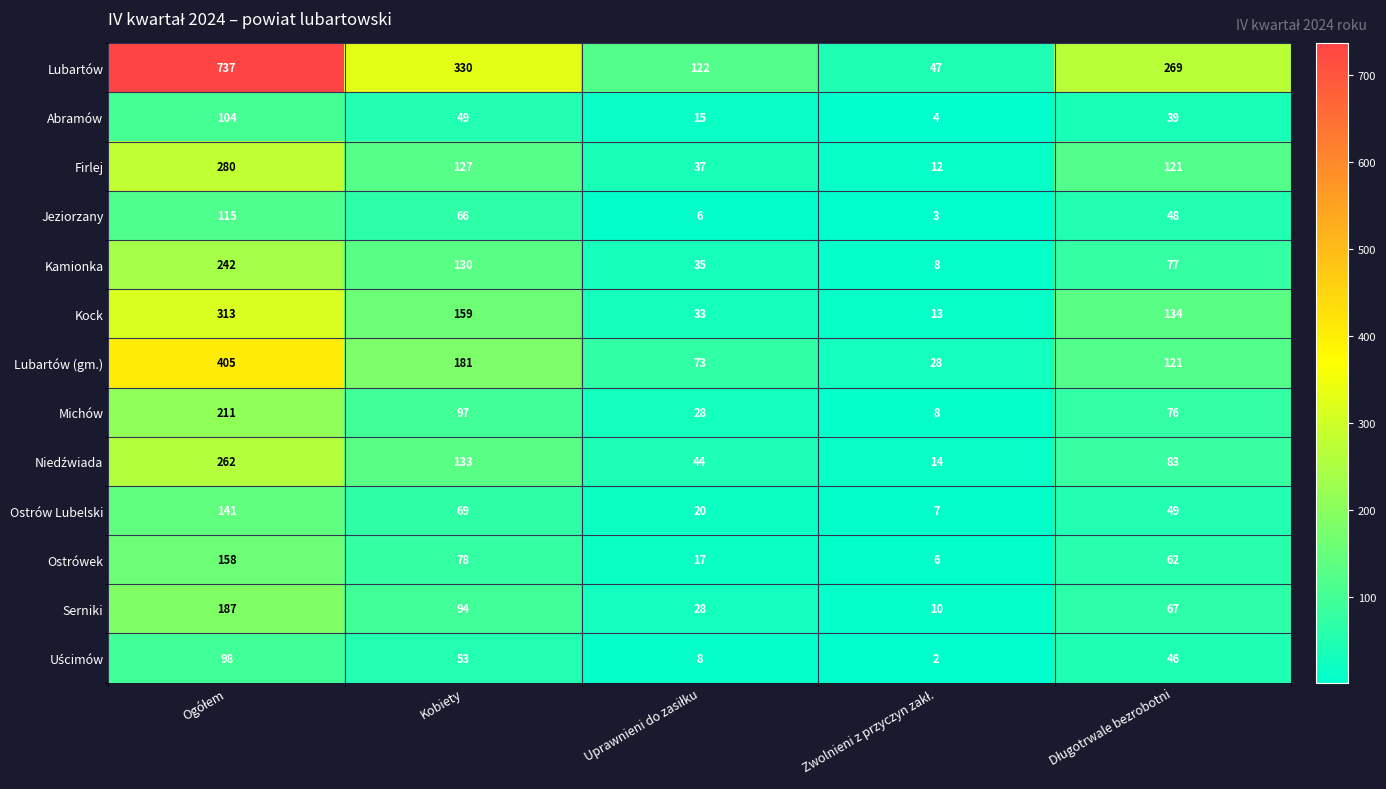

What is the difference between the maximum and minimum values in the Michów series?

203